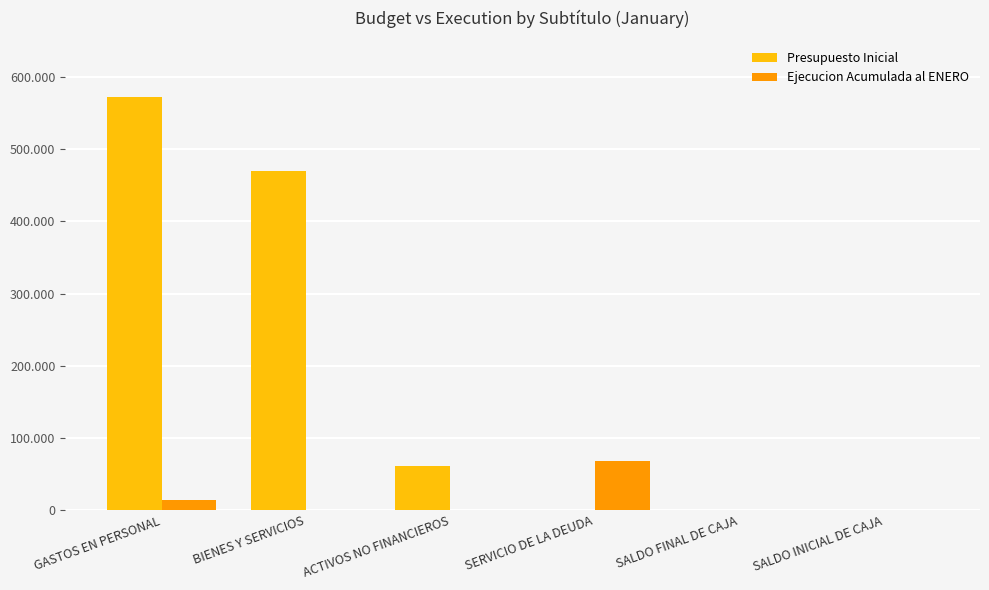

What is the sum of all Ejecucion Acumulada al ENERO values?

82609